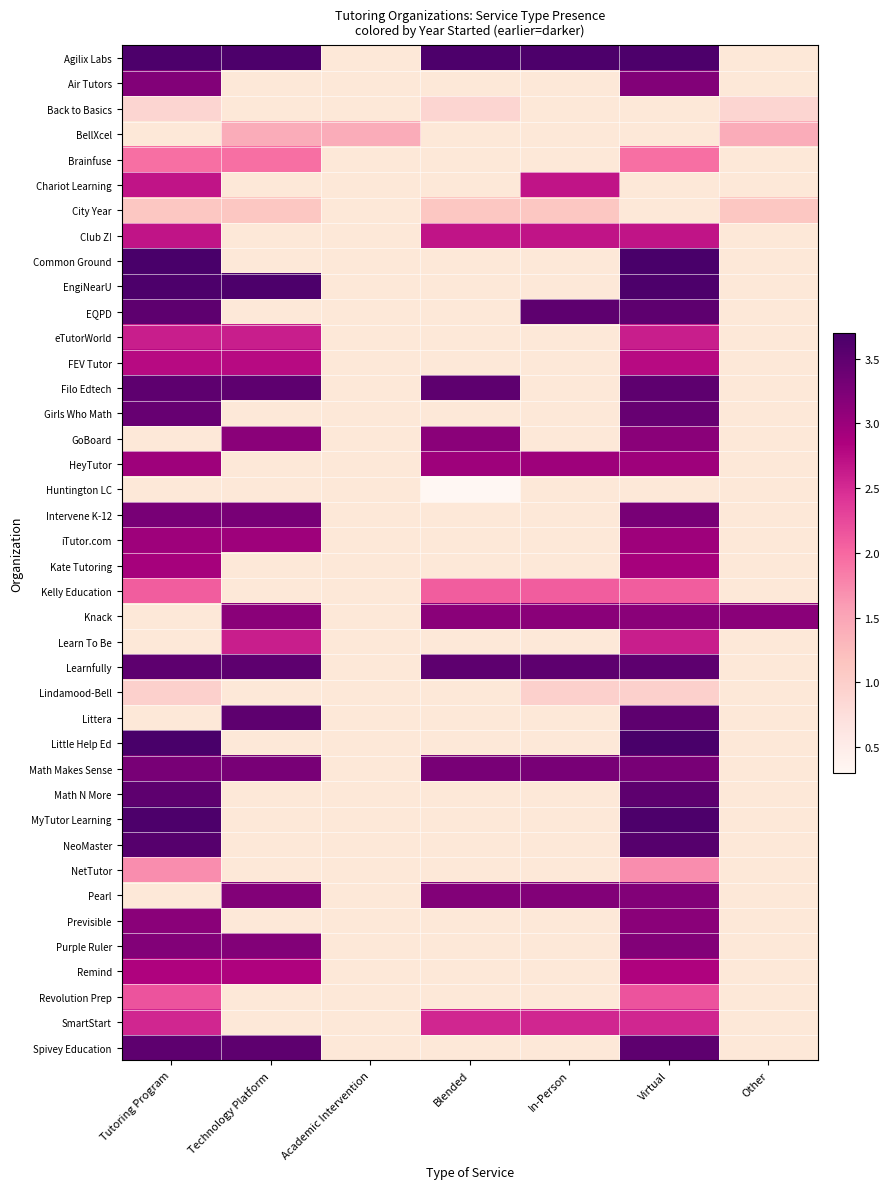

Between Blended and Tutoring Program, which is larger?

Blended